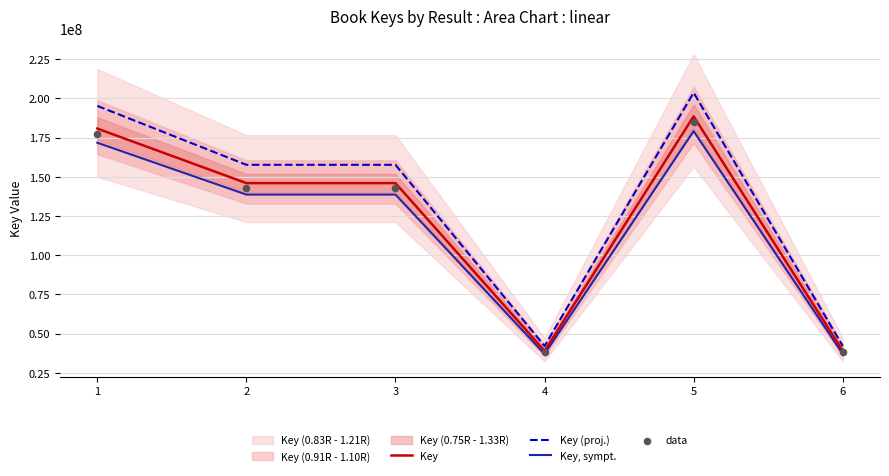

At which category is the sum across all series the highest?

5